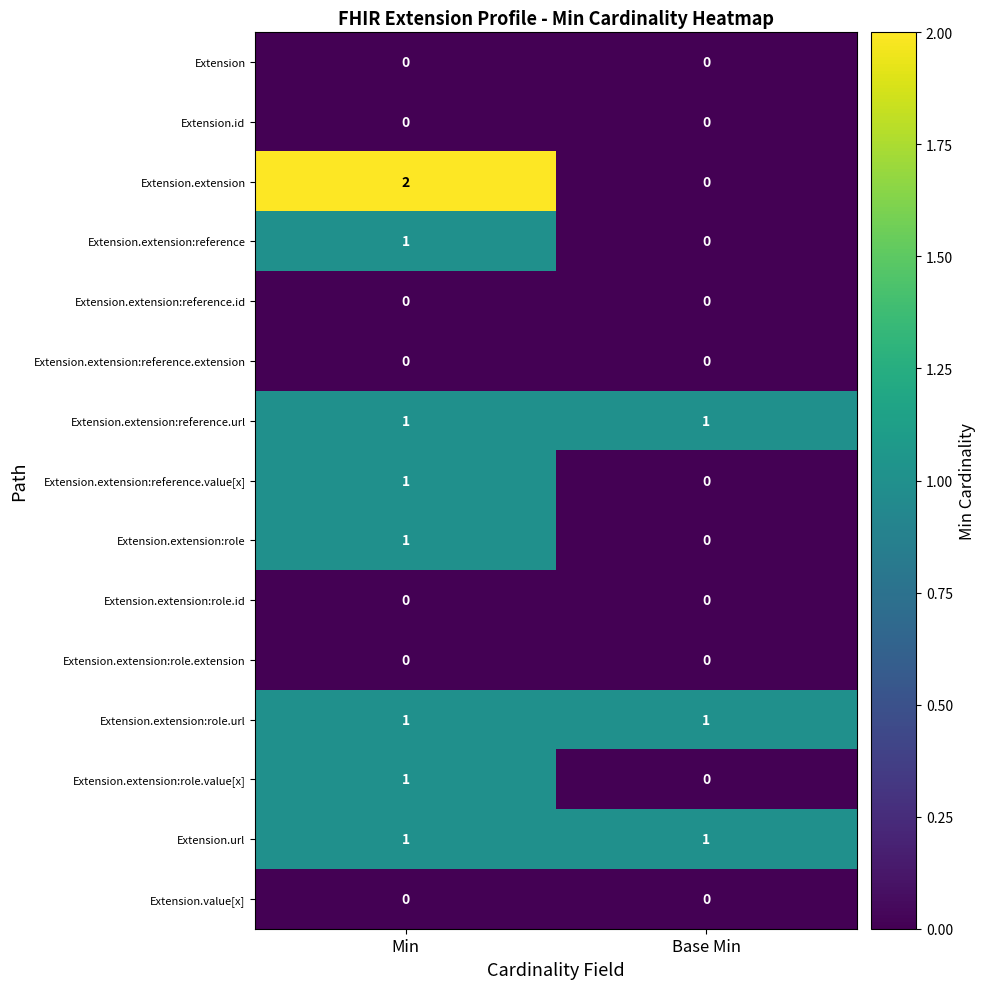

The Extension.extension series shows -1 at Base Min. True or false?

False